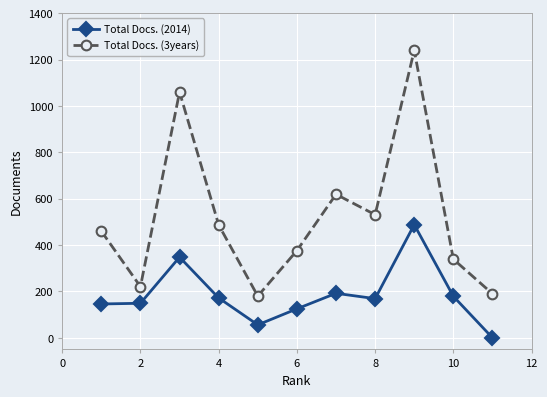

What is the sum of all Total Docs. (2014) values?

2024